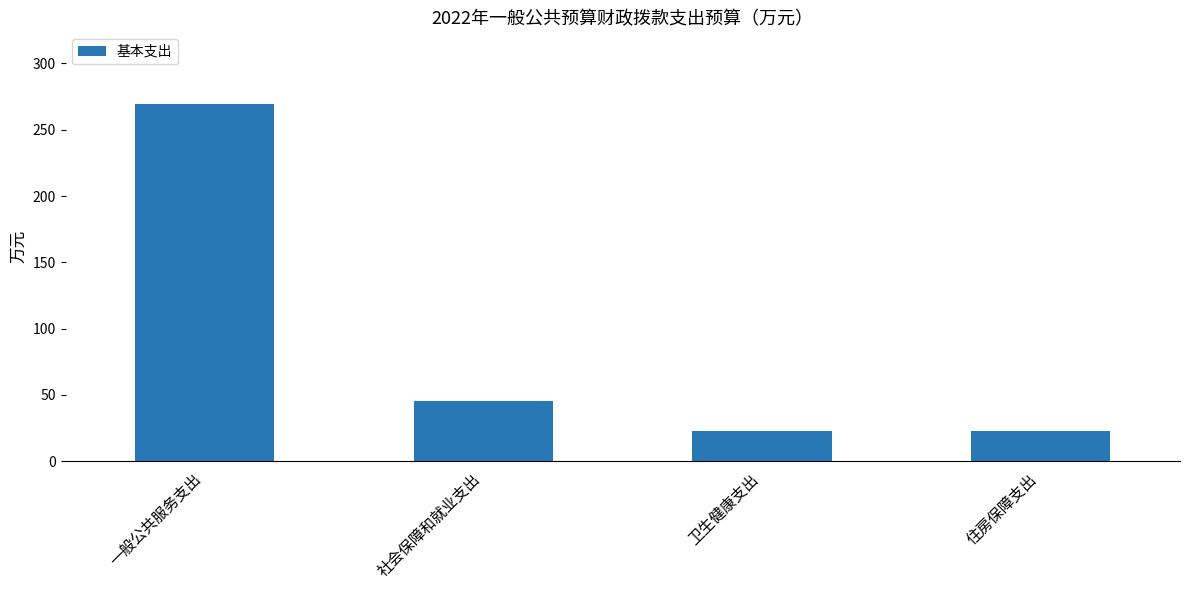

Is it true that the value at 社会保障和就业支出 is 28.3?

False